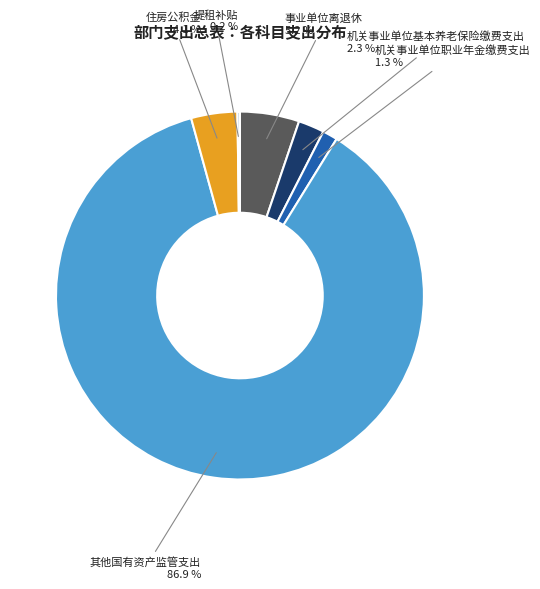

To the nearest percent, what is the difference between the largest and smallest slice percentages?

87%